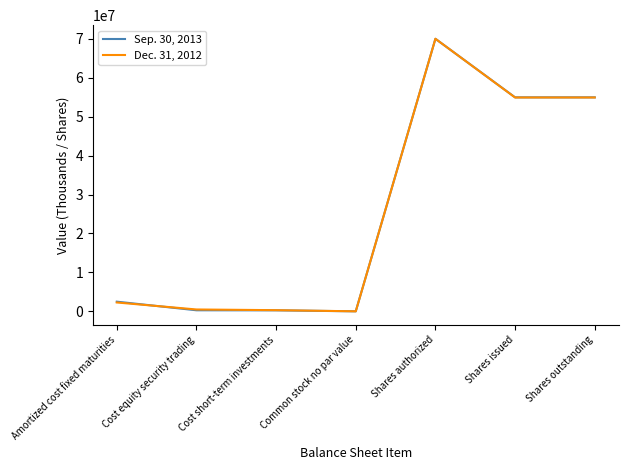

Rank the series by their average value, from highest to lowest.

Sep. 30, 2013, Dec. 31, 2012